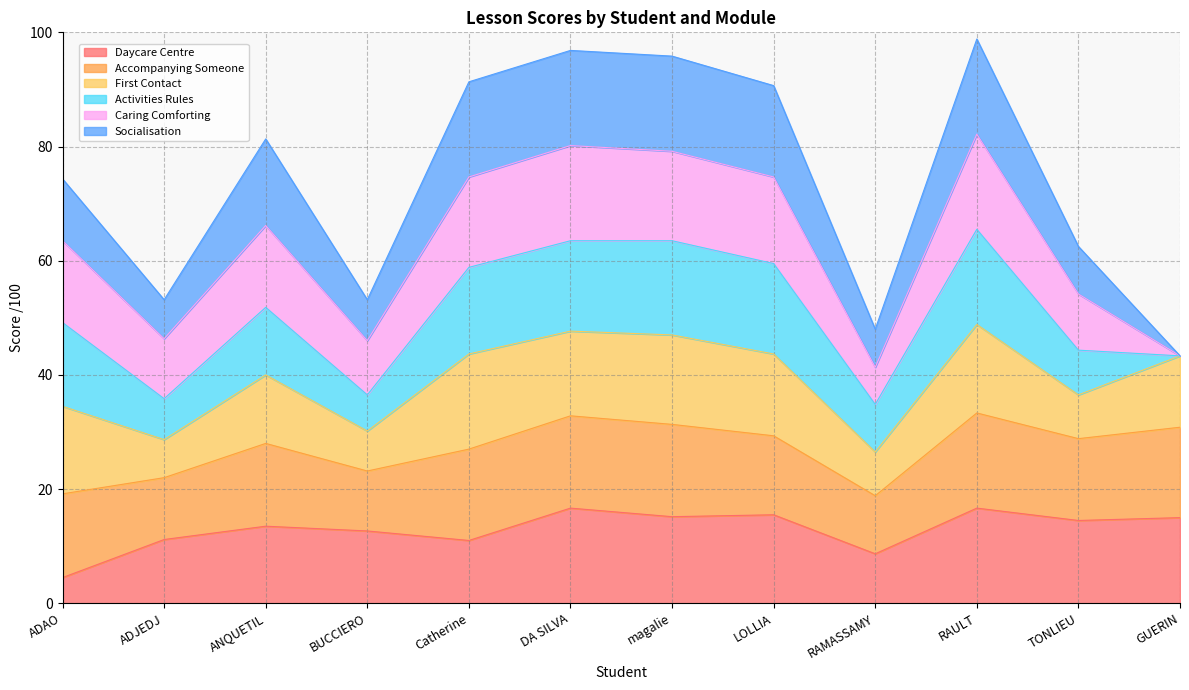

Which series has the widest spread of values?

Activities Rules